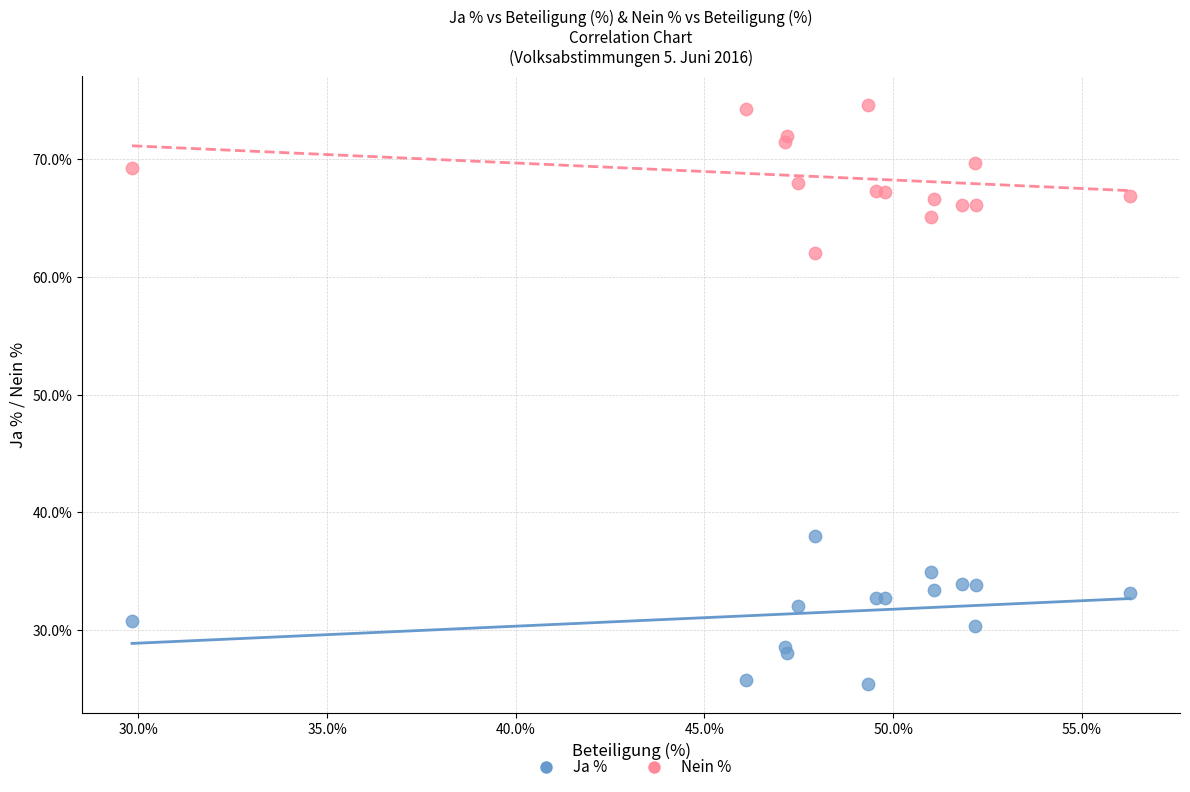

Which series contains the lowest Y value?

Ja %